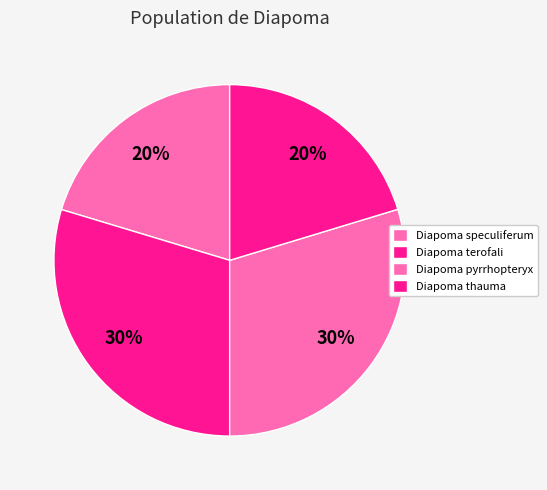

Is it true that Diapoma pyrrhopteryx is 22% of the pie?

False